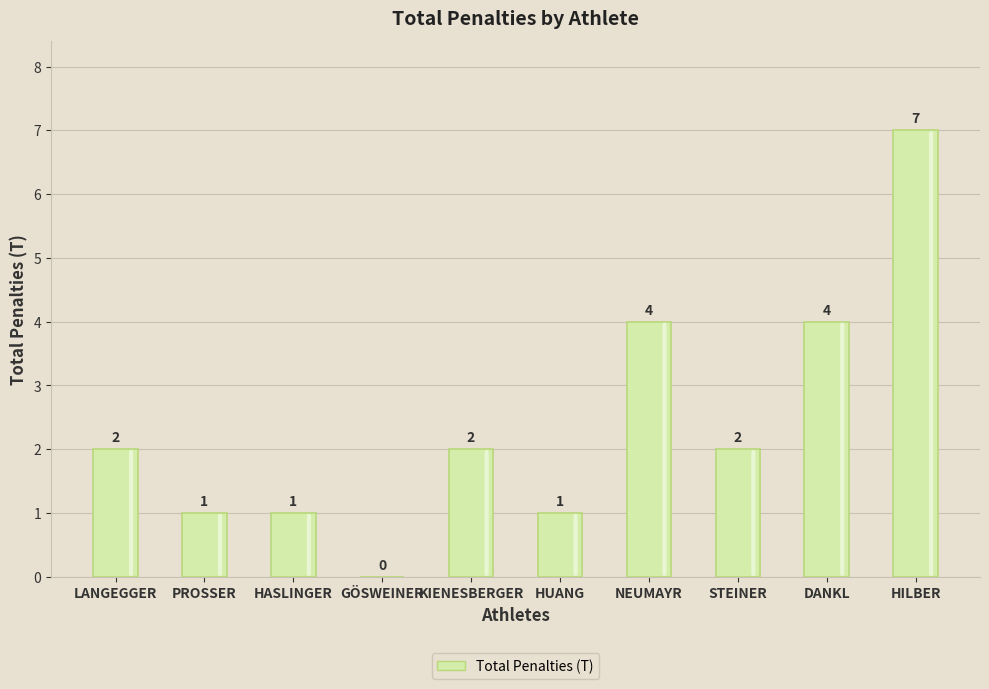

Reading left to right, list all the values displayed in this chart.

2	1	1	0	2	1	4	2	4	7